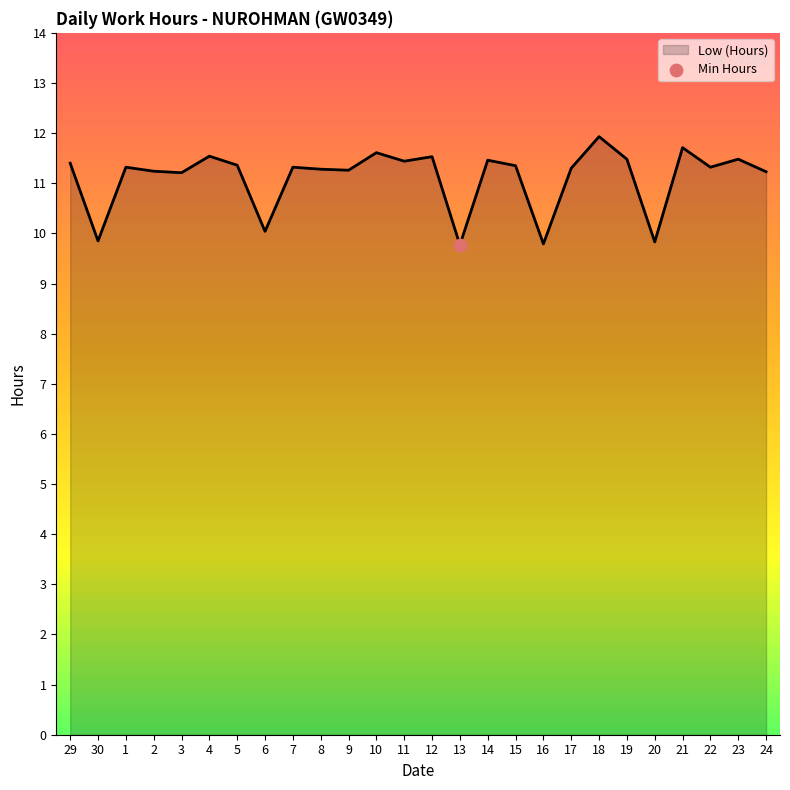

Which has a higher value, 18 or 17?

18